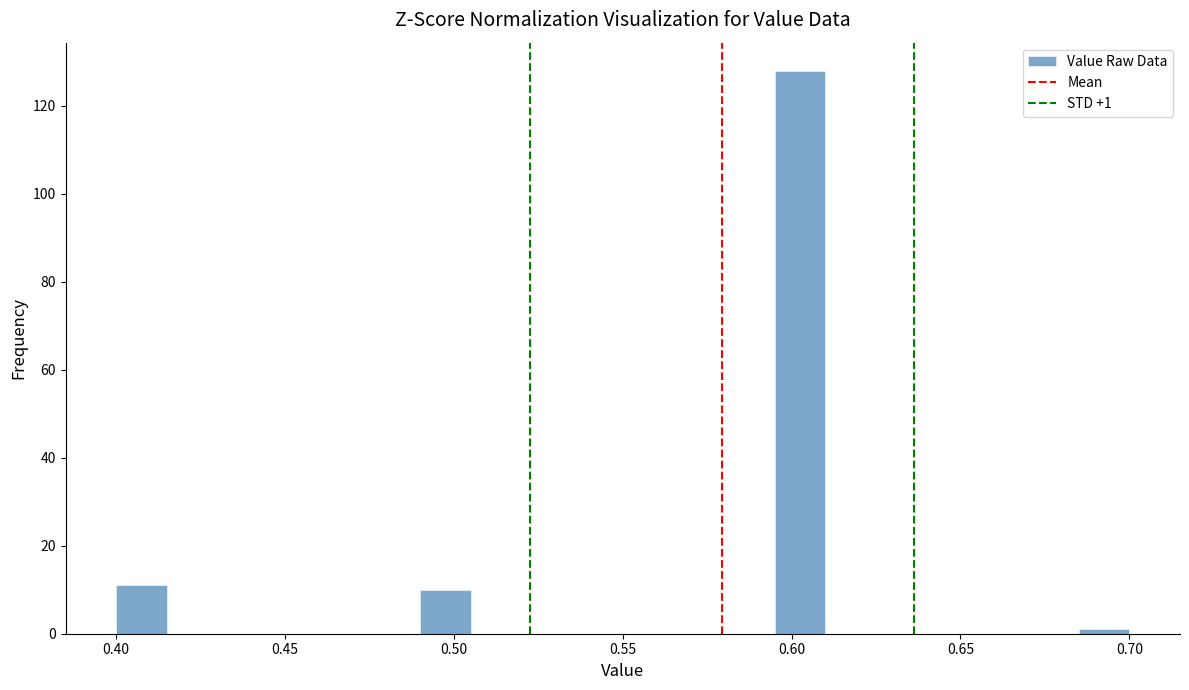

Read against the x-axis, roughly where is the centre of the tallest bar?

0.605